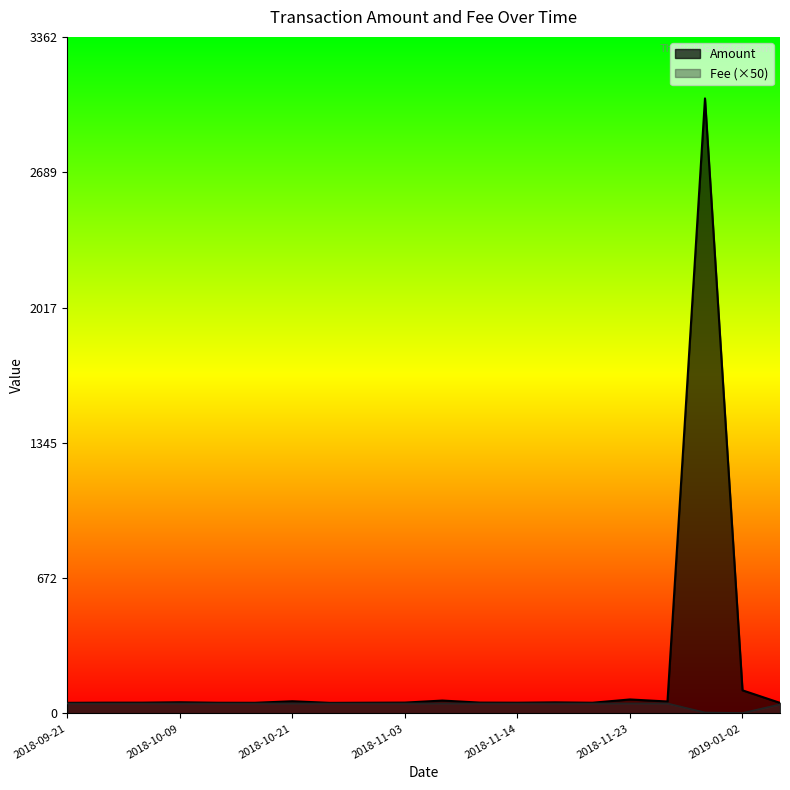

What is the total value across all series at 2018-09-21?

103.0